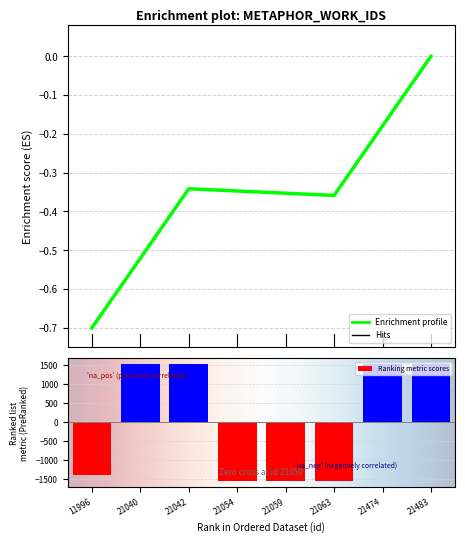

At which category does the chart reach its peak across all series?

21474